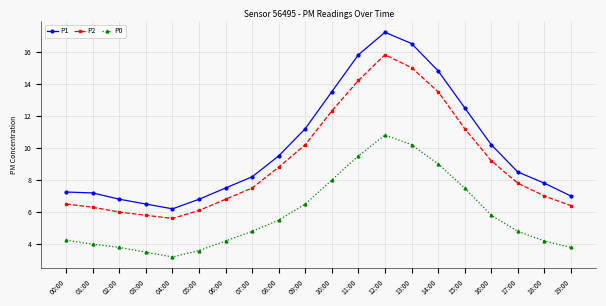

Count the number of data series in this chart.

3